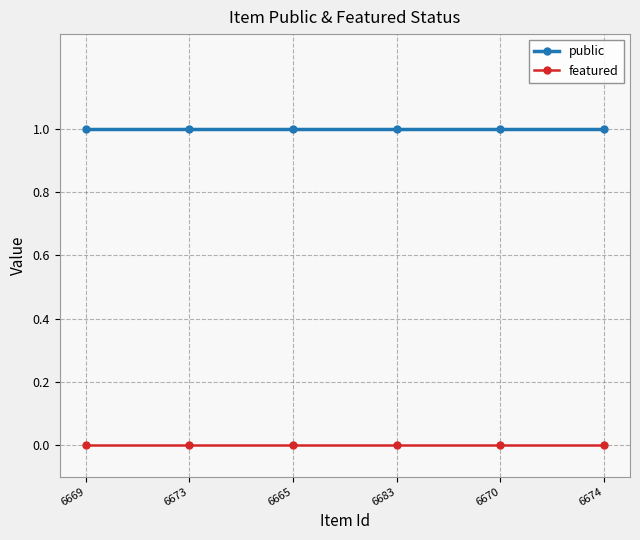

The value of public at 6673 is 1. True or false?

True